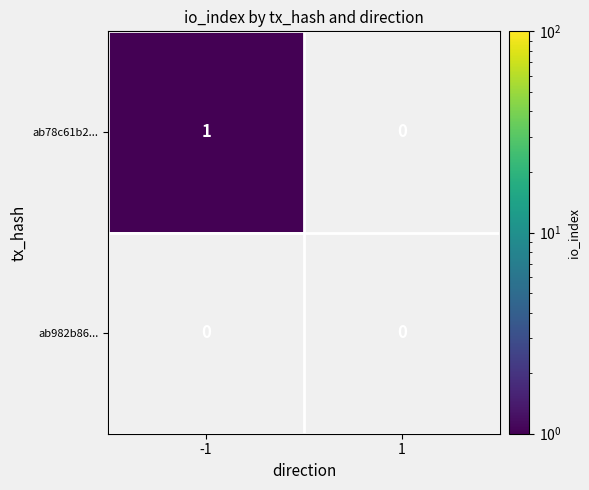

True or false: ab78c61b2... has a value of 0 at 1.

True